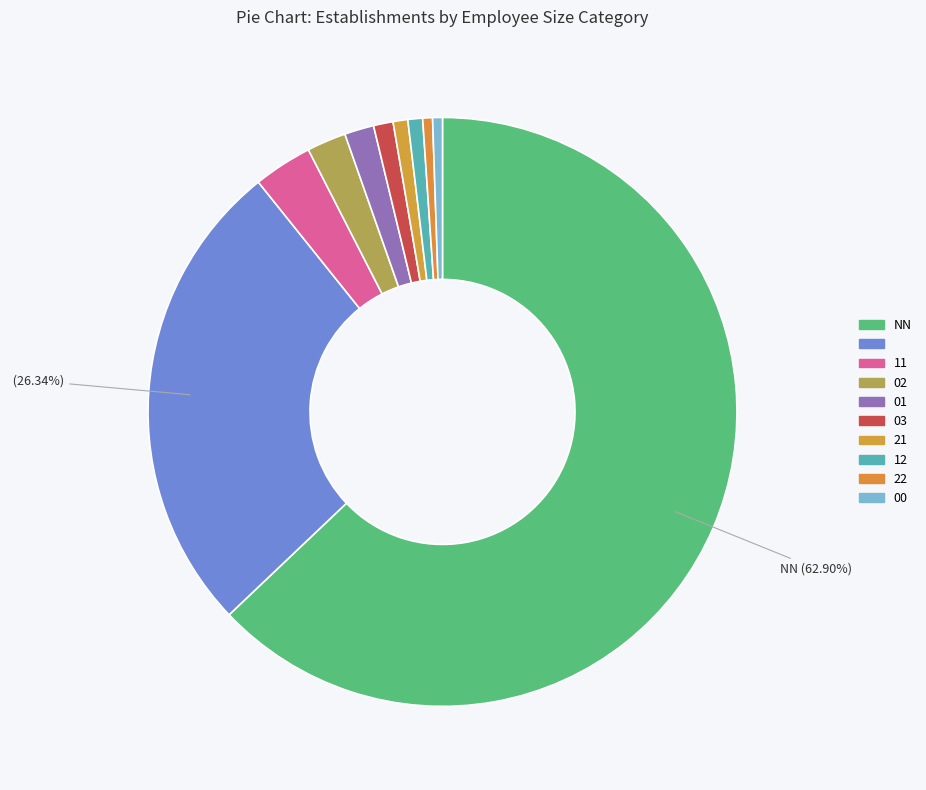

Count the number of slices in the pie.

10